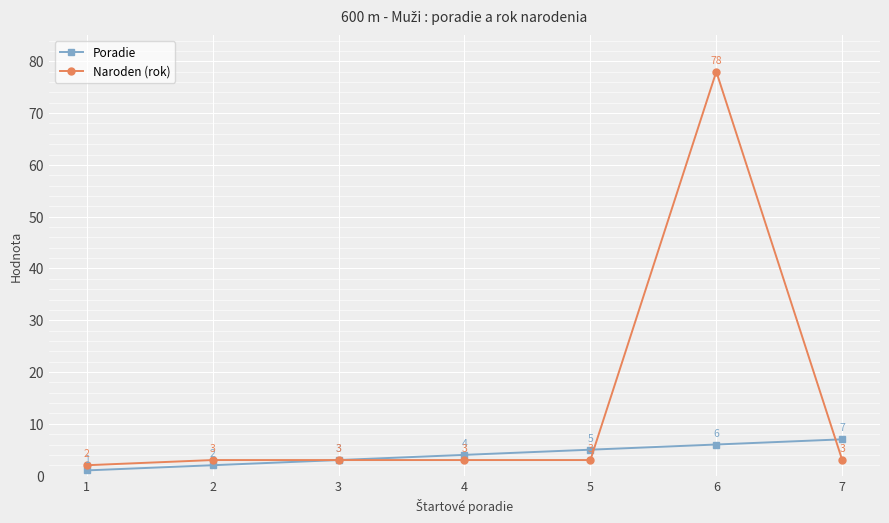

What is the spread (max minus min) of values at 6?

72